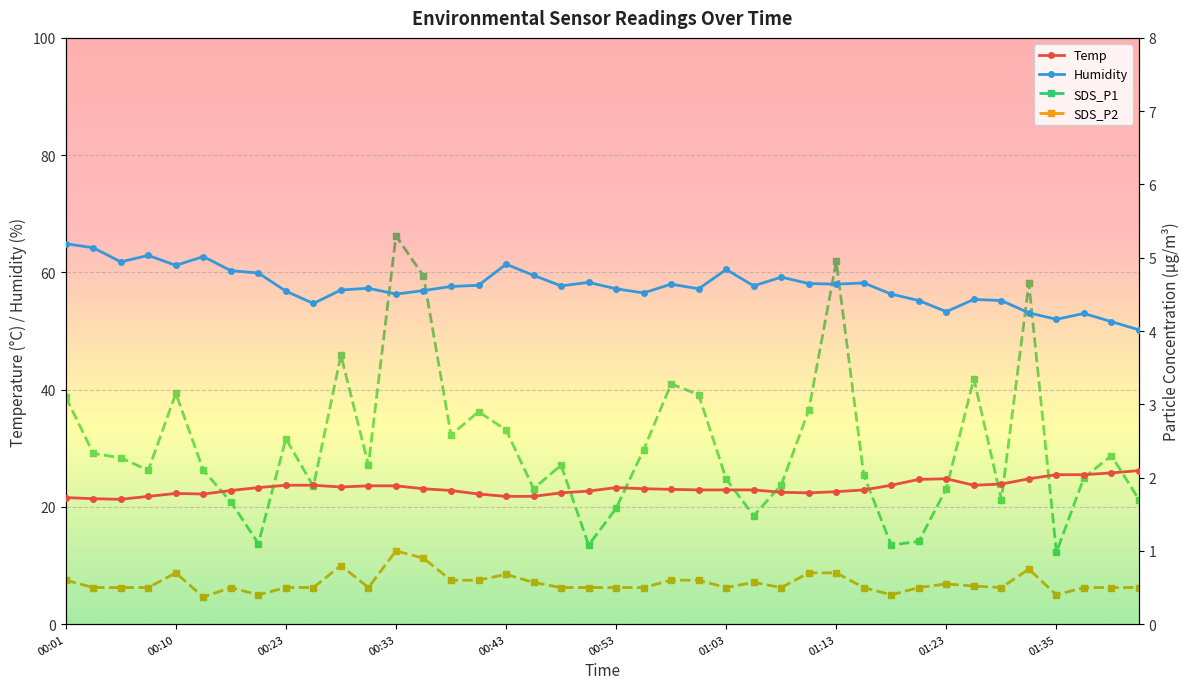

What are all the series names shown in the legend?

Temp, Humidity, SDS_P1, SDS_P2